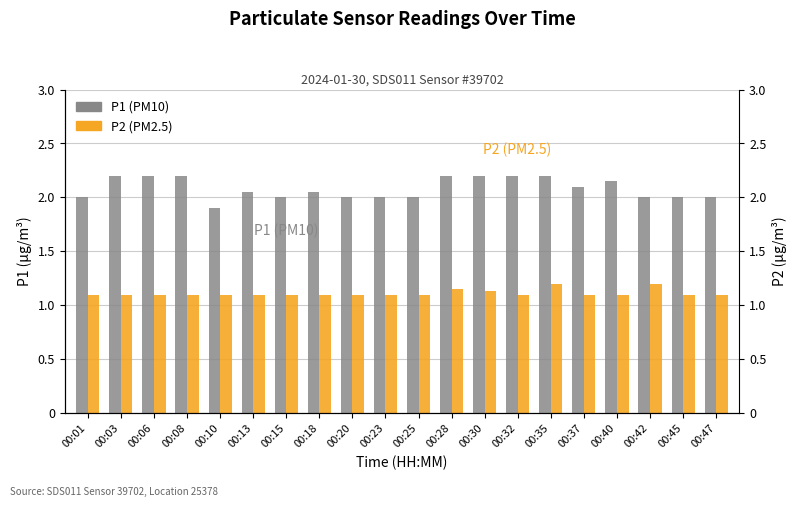

Reading right to left, list all the values displayed in this chart.

P1 (PM10): 2.0	2.0	2.0	2.1	2.1	2.2	2.2	2.2	2.2	2.0	2.0	2.0	2.0	2.0	2.0	1.9	2.2	2.2	2.2	2.0
P2 (PM2.5): 1.1	1.1	1.2	1.1	1.1	1.2	1.1	1.1	1.1	1.1	1.1	1.1	1.1	1.1	1.1	1.1	1.1	1.1	1.1	1.1